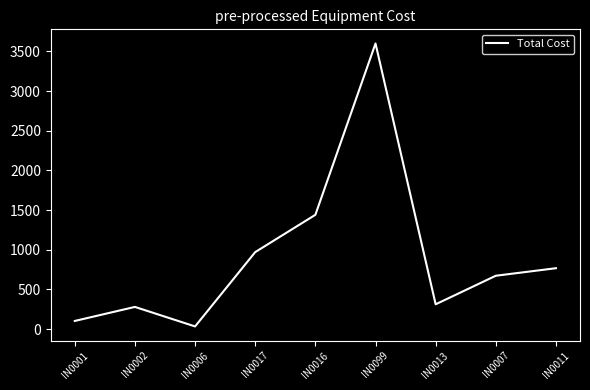

Rank the categories by value from lowest to highest.

IN0006, IN0001, IN0002, IN0013, IN0007, IN0011, IN0017, IN0016, IN0099